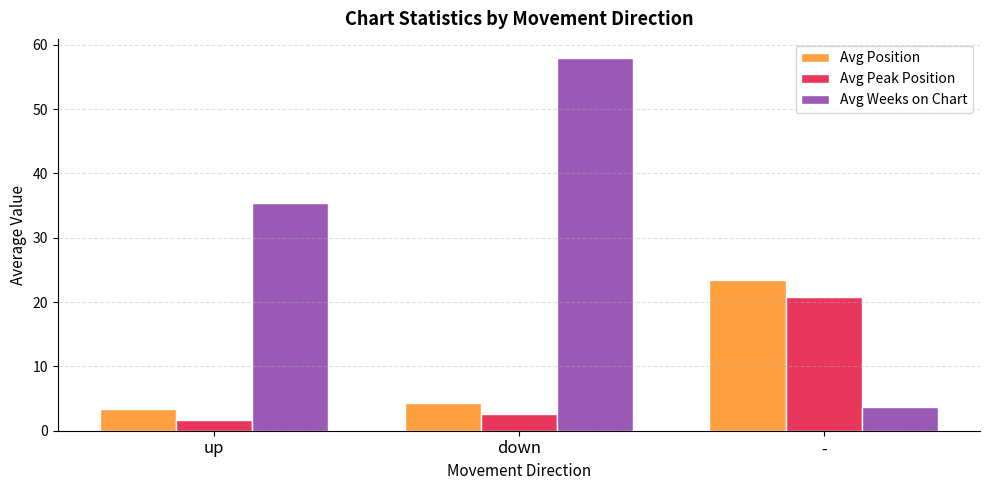

Which series changed the most between down and -?

Avg Weeks on Chart